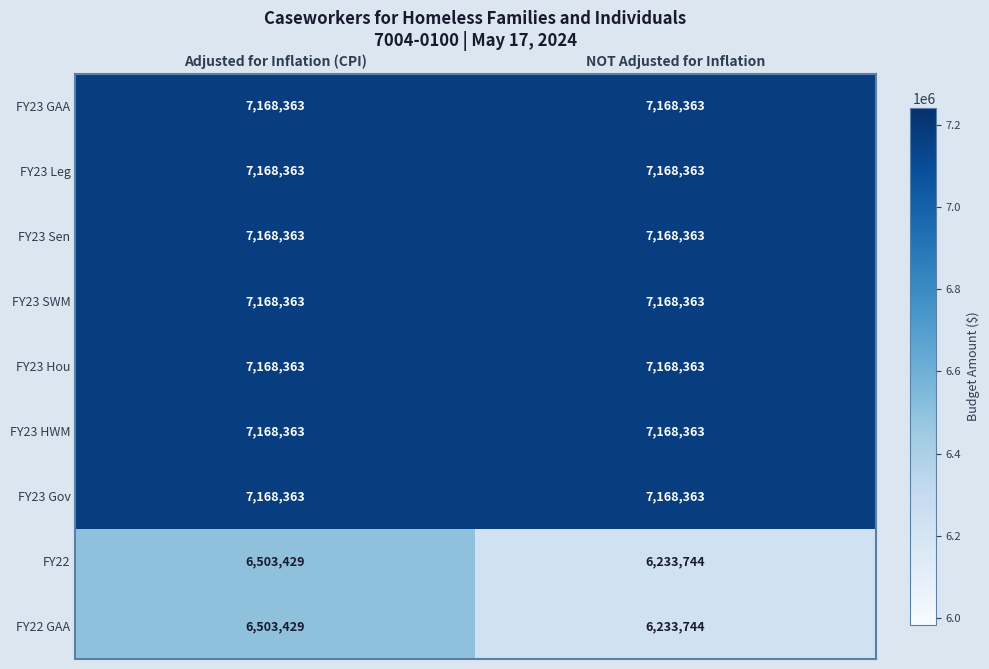

At how many categories does at least one series exceed 6391005?

2